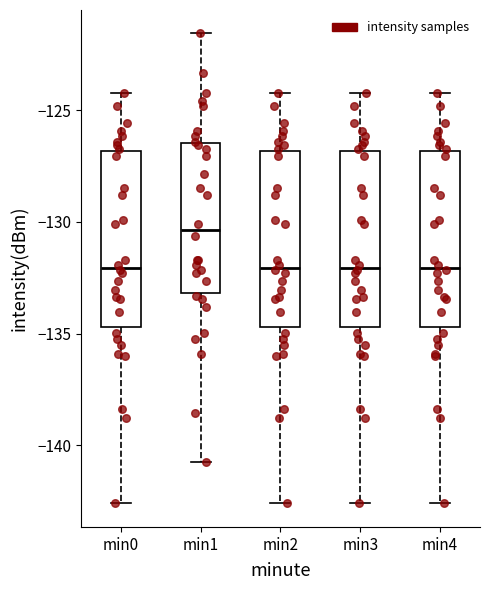

Where is the upper edge of the box for min4 on the y-axis? The values are not printed on the chart, so give them approximately, as read against the axis.

-127.0